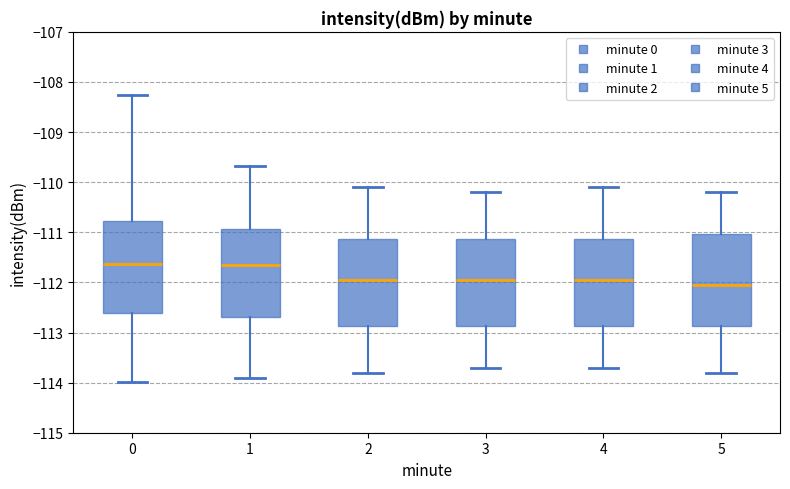

Where is the lower edge of the box at x = 5 on the y-axis? The values are not printed on the chart, so give them approximately, as read against the axis.

-112.9